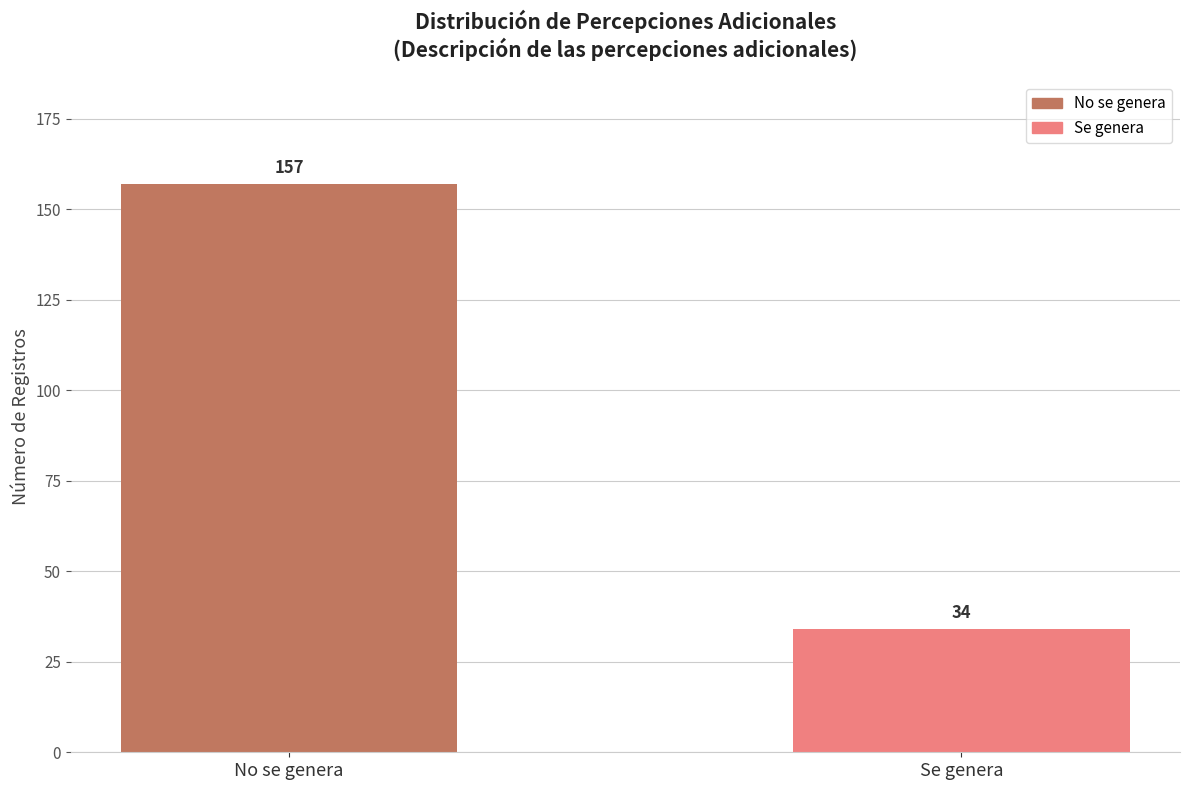

What is the label of the 1st bar from the left?

No se genera